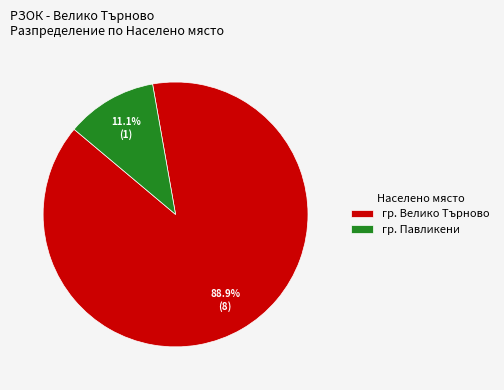

What percentage is the гр. Павликени slice, to the nearest percent?

11%